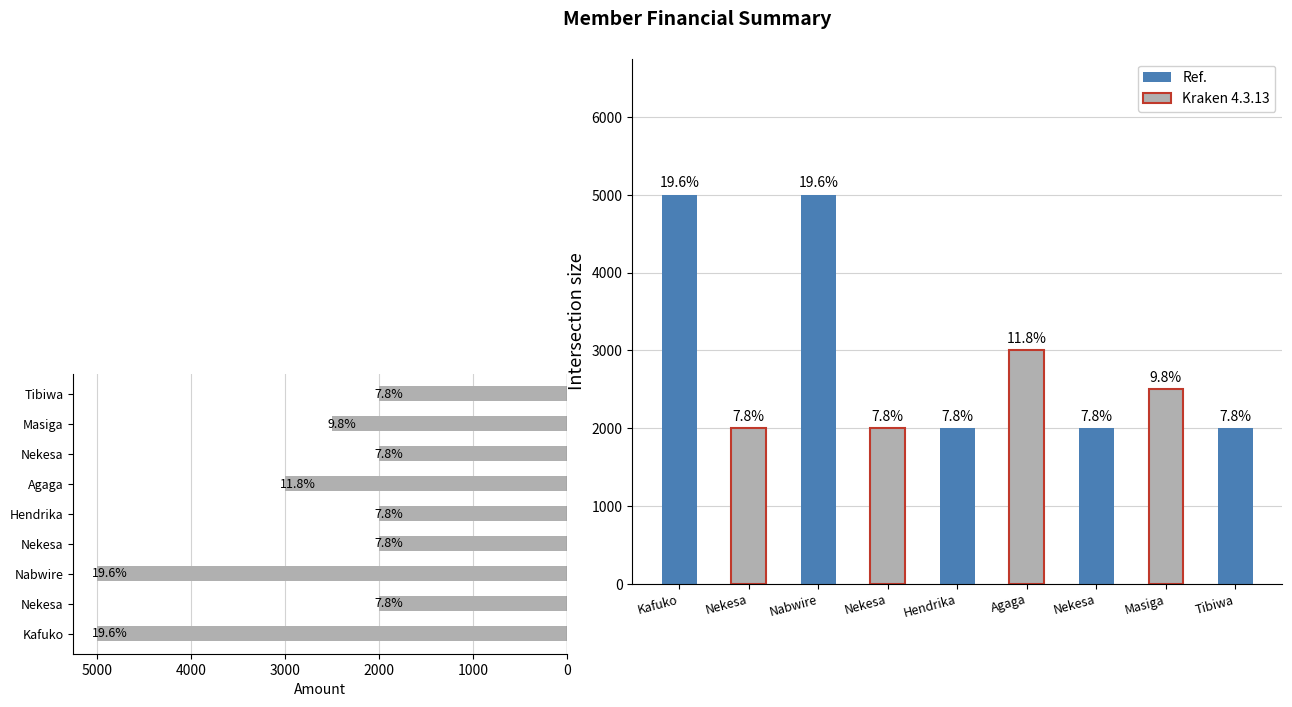

Approximately how many times larger is the value at Tibiwa compared to Nabwire?

0.4